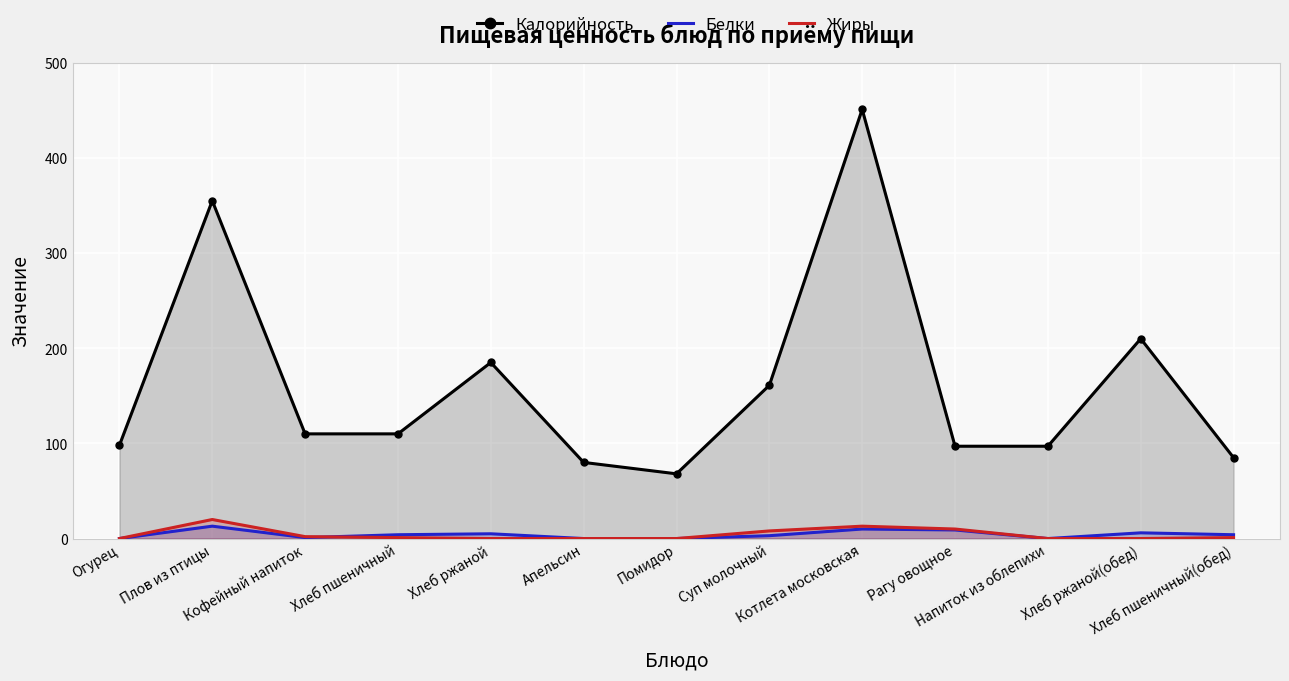

Rank the series at Рагу овощное from lowest to highest value.

Белки, Жиры, Калорийность